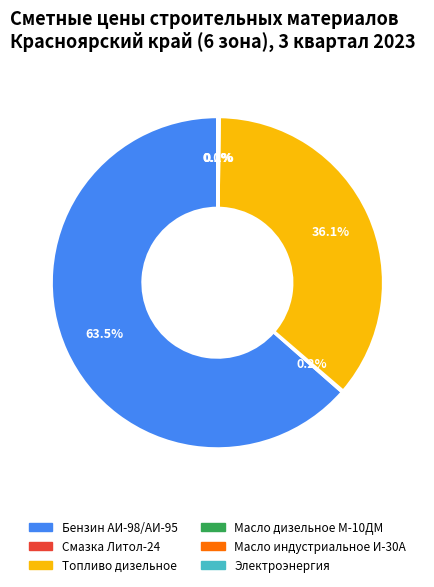

True or false: Бензин АИ-98/АИ-95 accounts for 51% of the total.

False